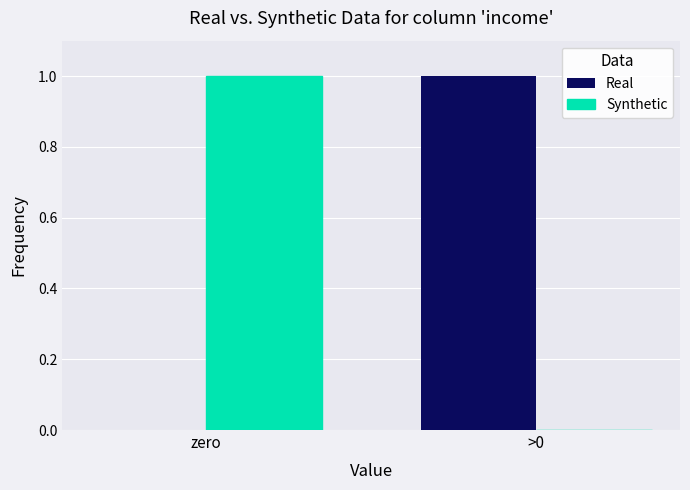

Count the Real values in the range 0 to 1.

2